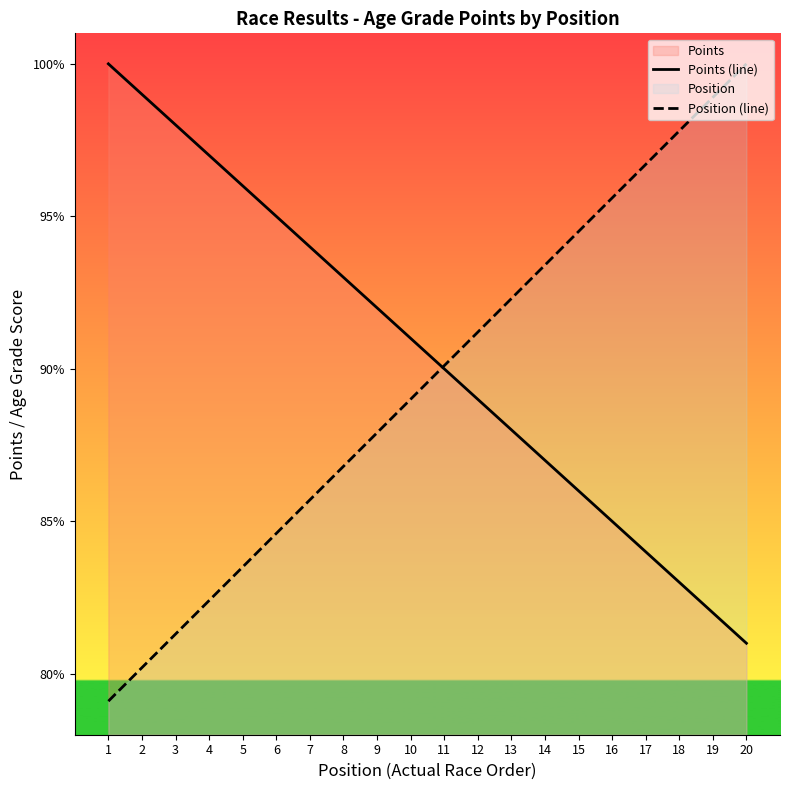

Rank the series by their maximum value, from lowest to highest.

Points (line), Position (line)